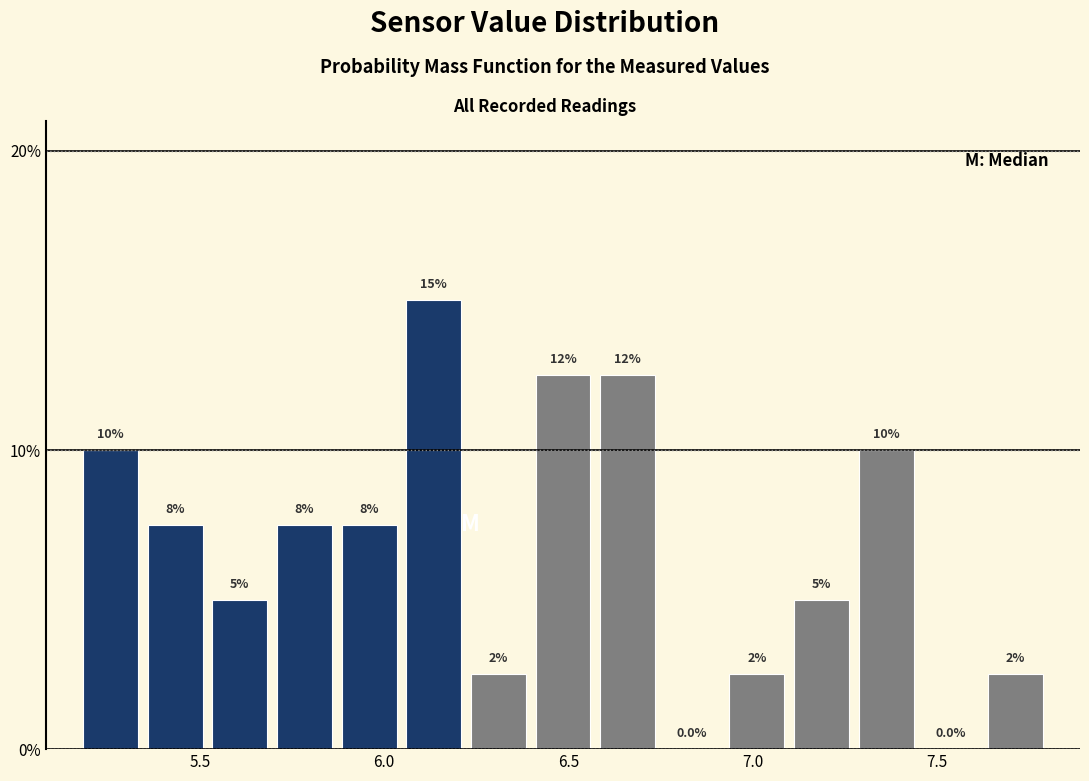

Around what value on the x-axis is the tallest bar? Give the approximate position of its centre, as read against the axis.

6.15